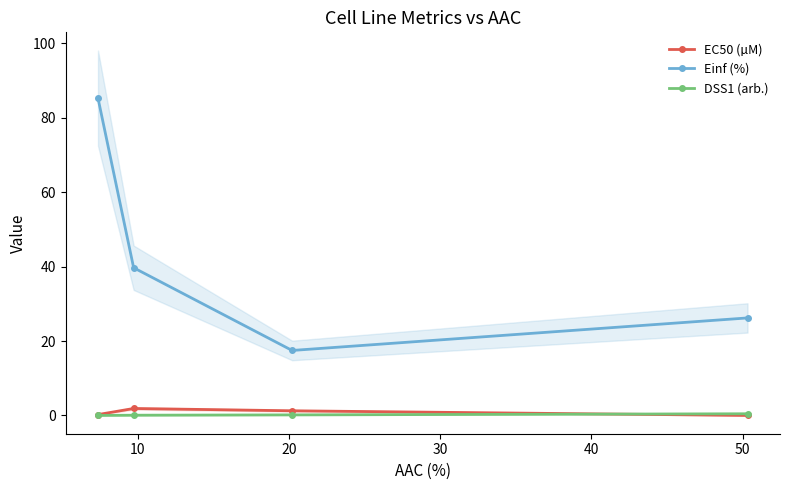

After their last crossing, which series has the higher values: EC50 (µM) or DSS1 (arb.)?

DSS1 (arb.)